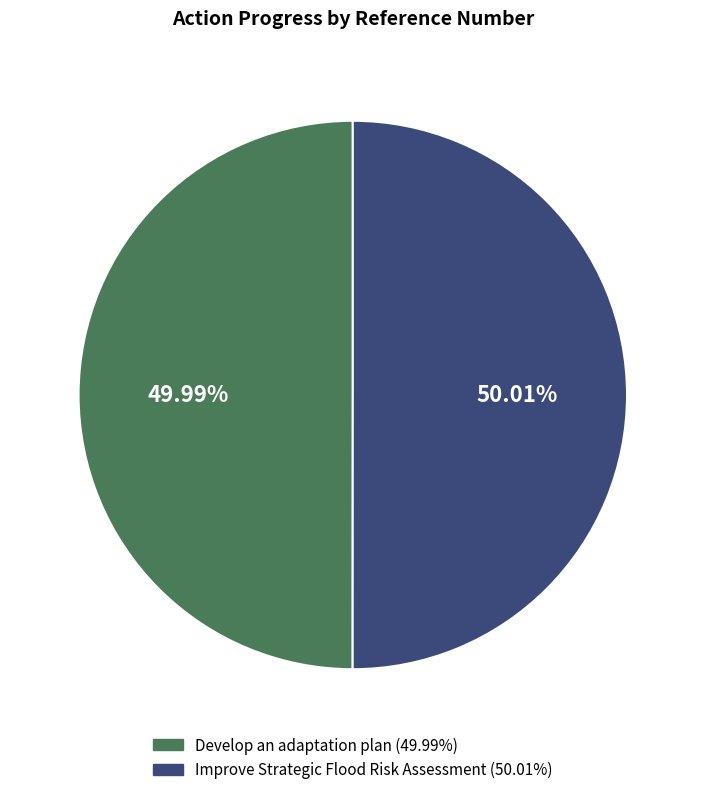

Does any single category account for the majority?

Yes